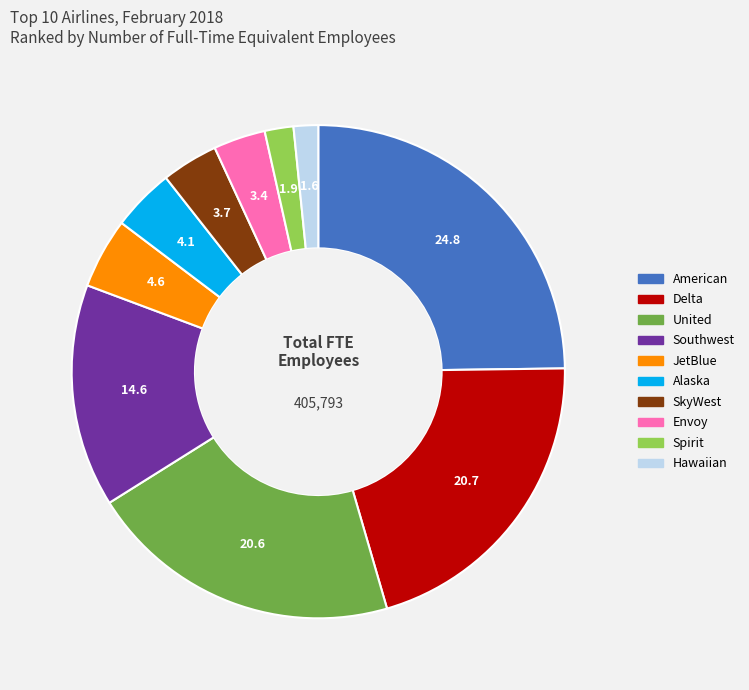

What is the ratio of the value at United to the value at Delta?

1.0